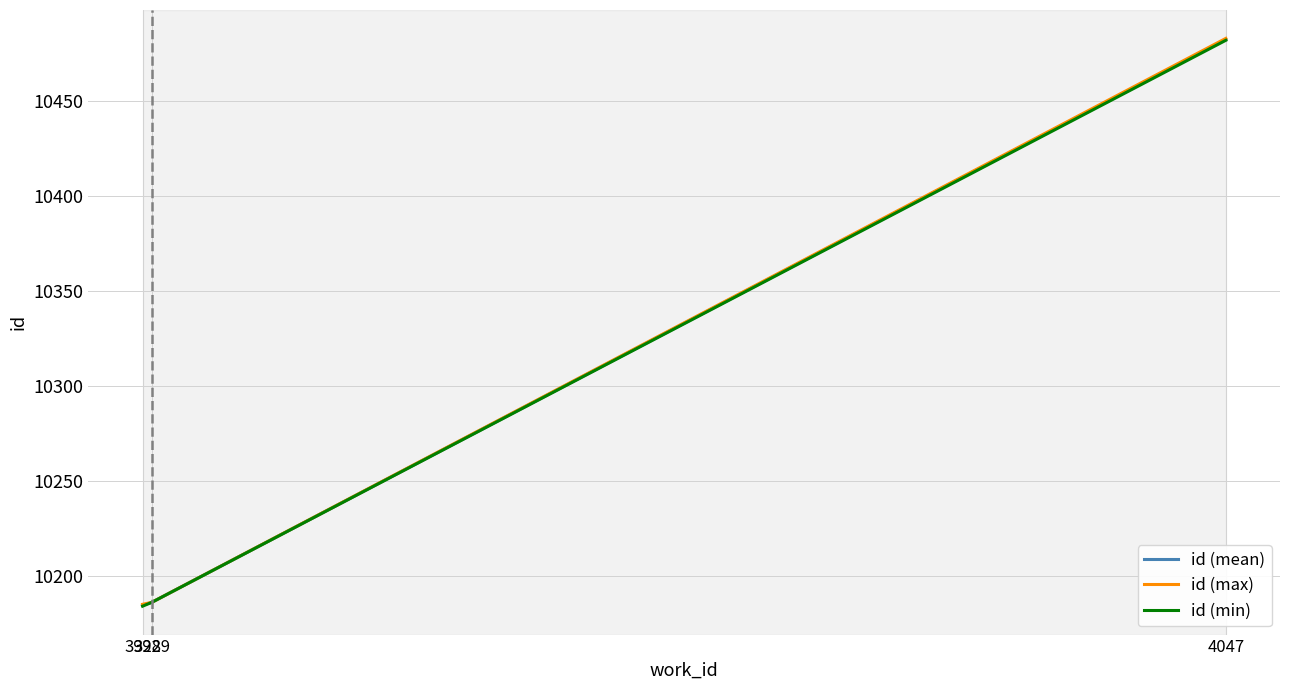

Is this an area chart (filled region under the line)?

No